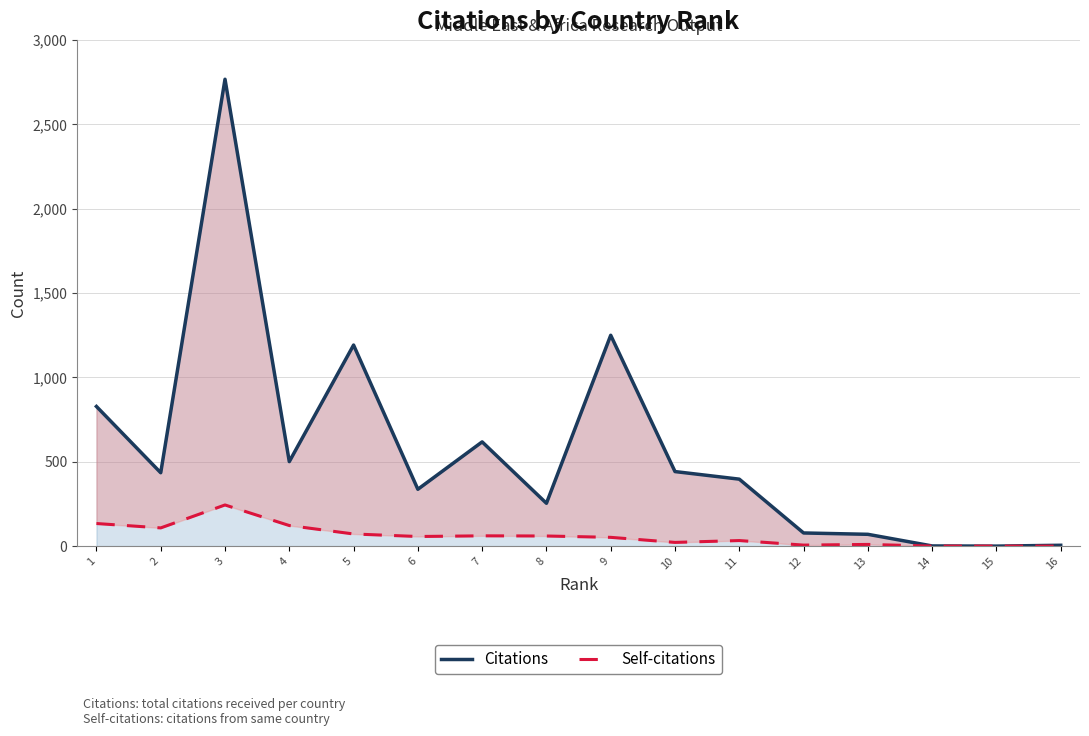

How many lines are shown in the chart?

2